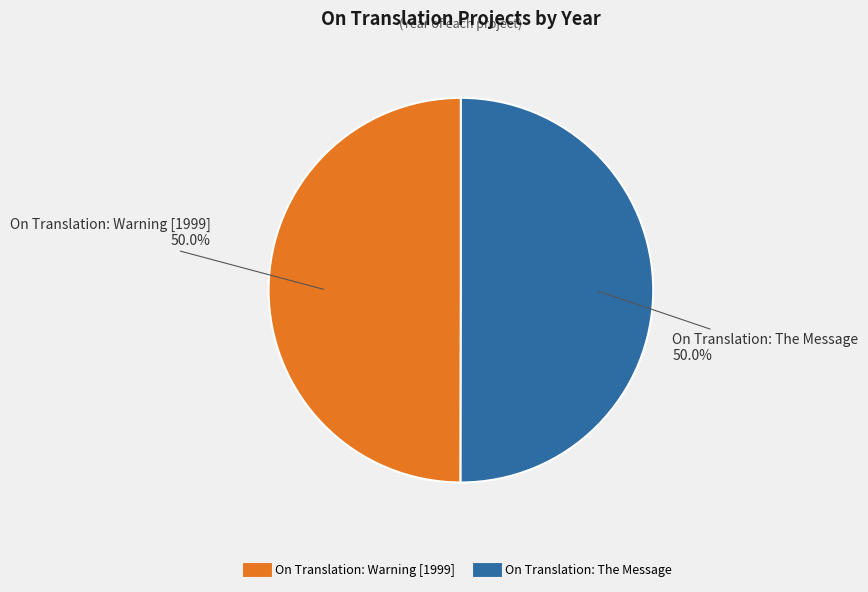

Approximately how many times larger is the value at On Translation: The Message compared to On Translation: Warning [1999]?

1.0